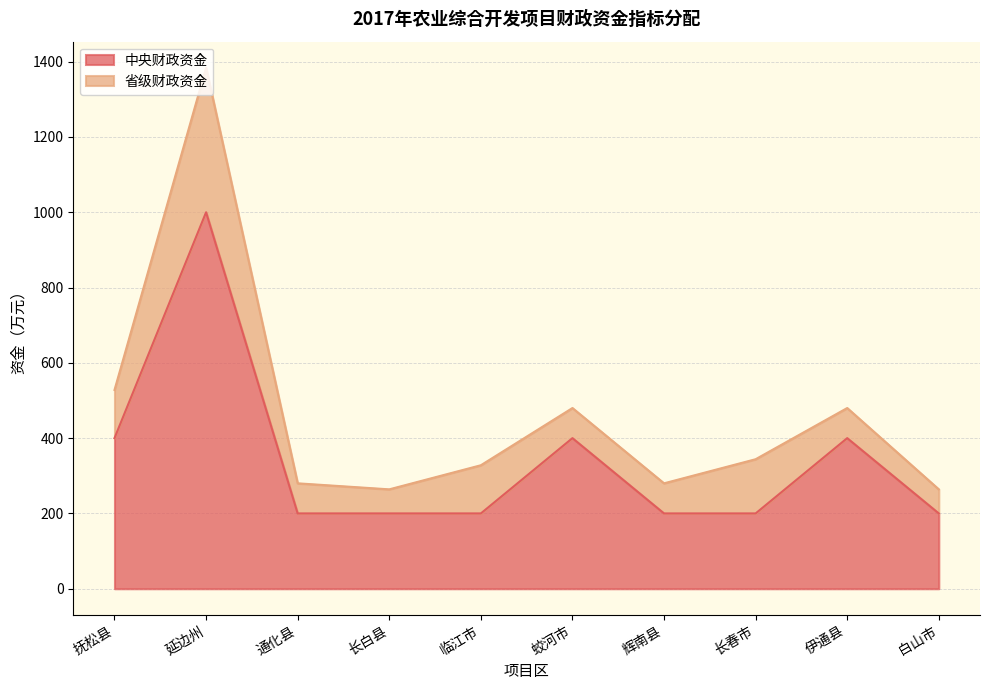

What is the smallest value displayed?

200